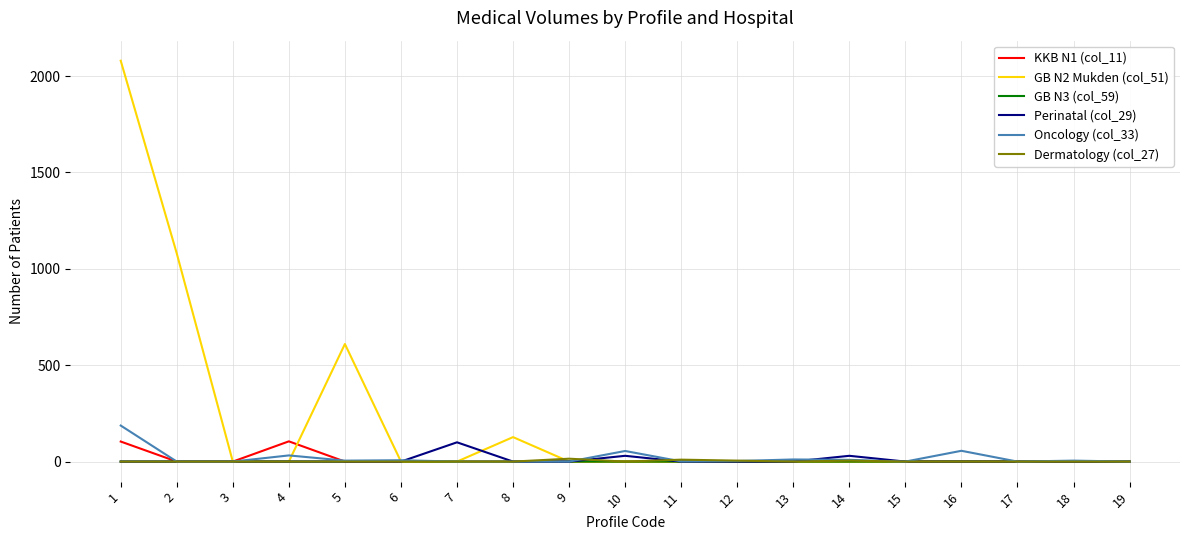

Which series has the largest range (max minus min)?

GB N2 Mukden (col_51)